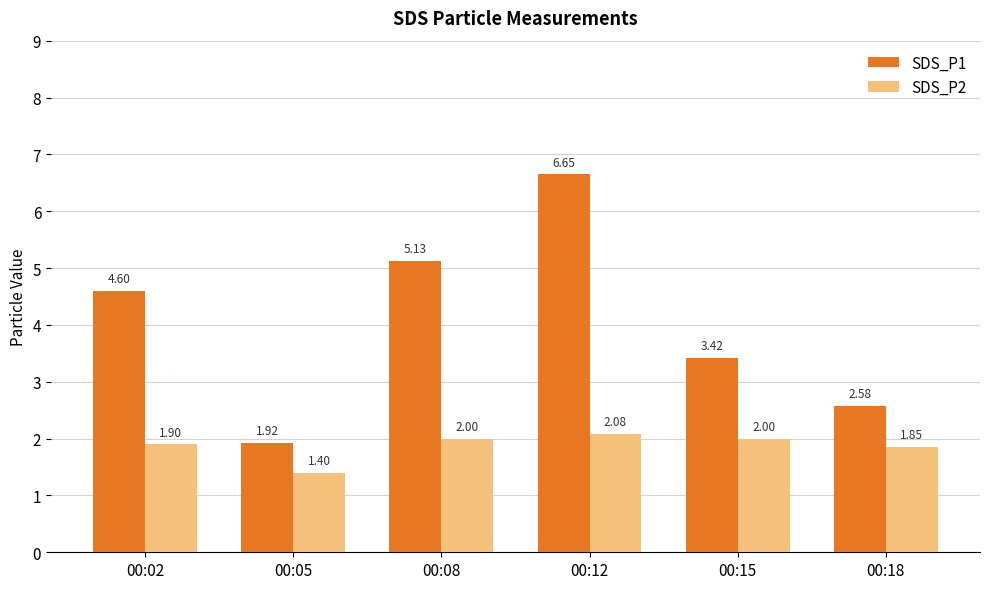

What is the average value of the SDS_P2 series?

1.9